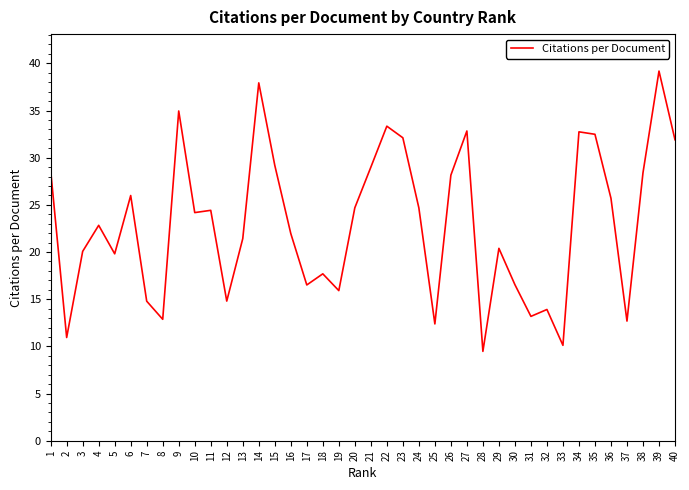

True or false: the data shows 20.4 at 29.

True